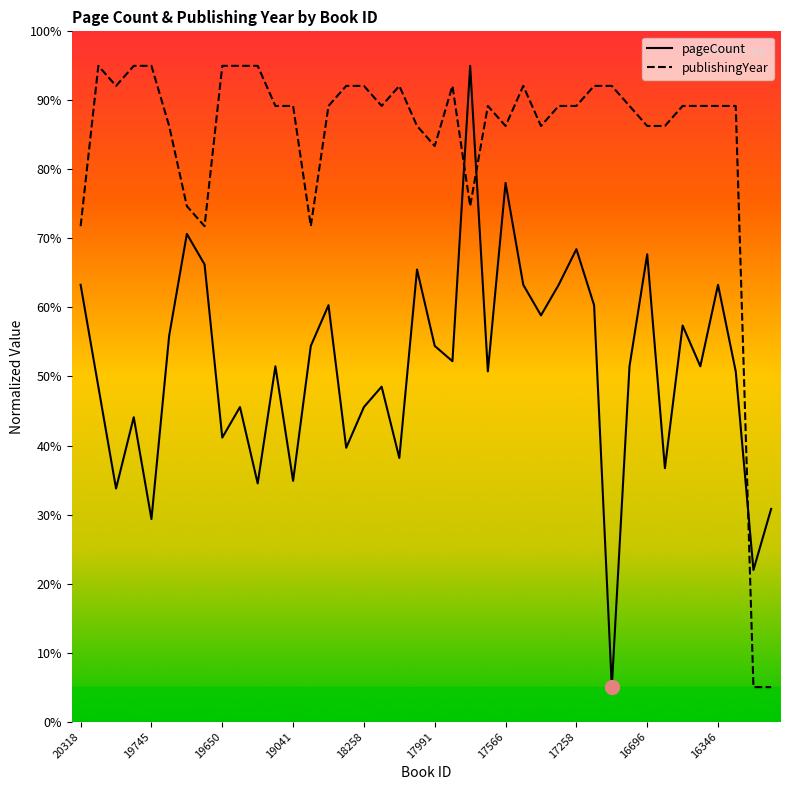

How many interior local valleys does the pageCount series have?

14